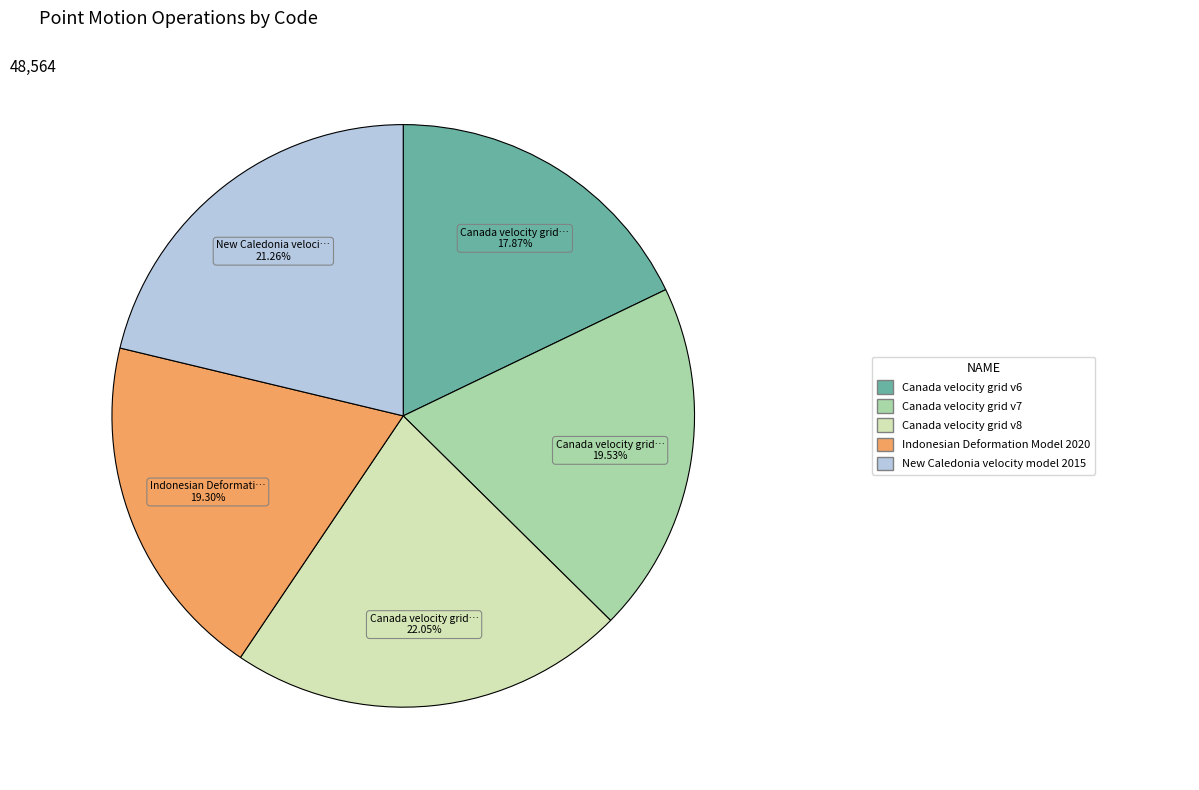

Does any single category account for the majority?

No